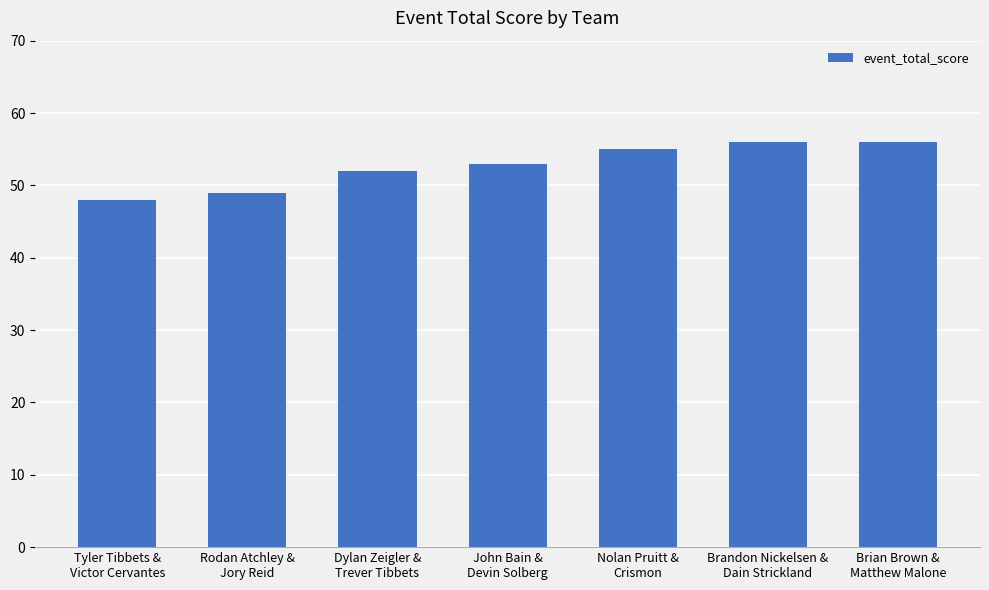

What is the label of the 5th bar from the right?

Dylan Zeigler &
Trever Tibbets